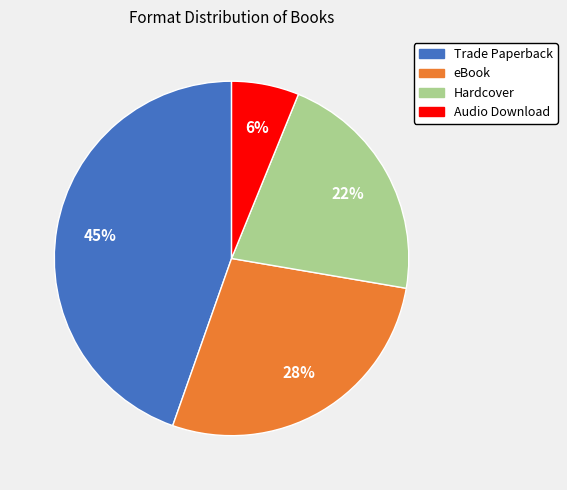

Is it true that Audio Download is 6% of the pie?

True